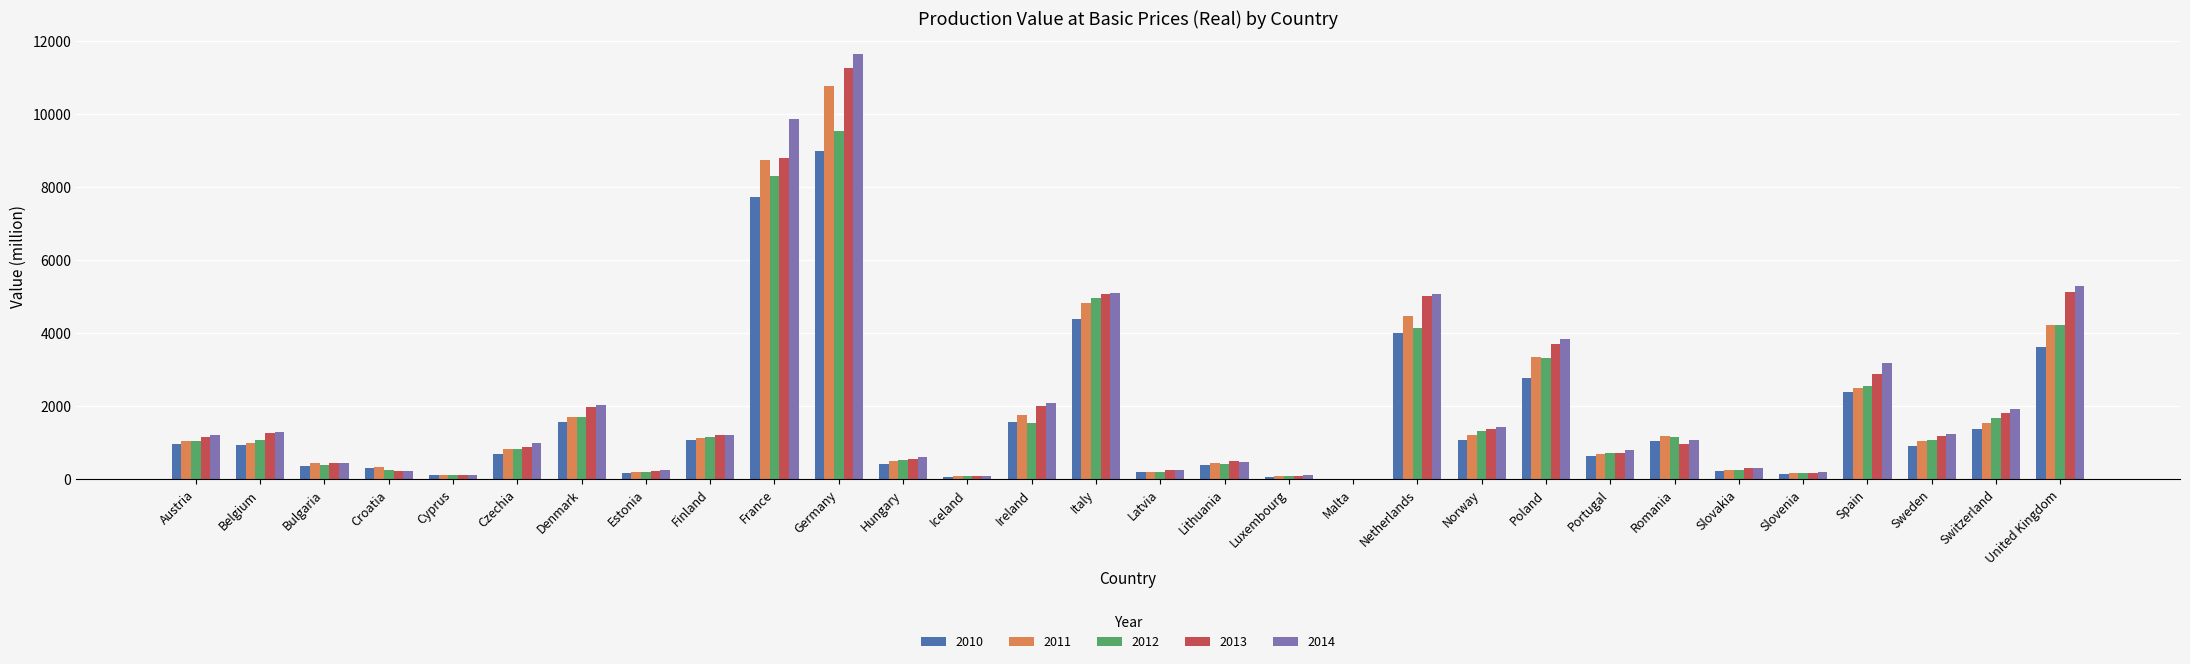

Count the number of data series in this chart.

5